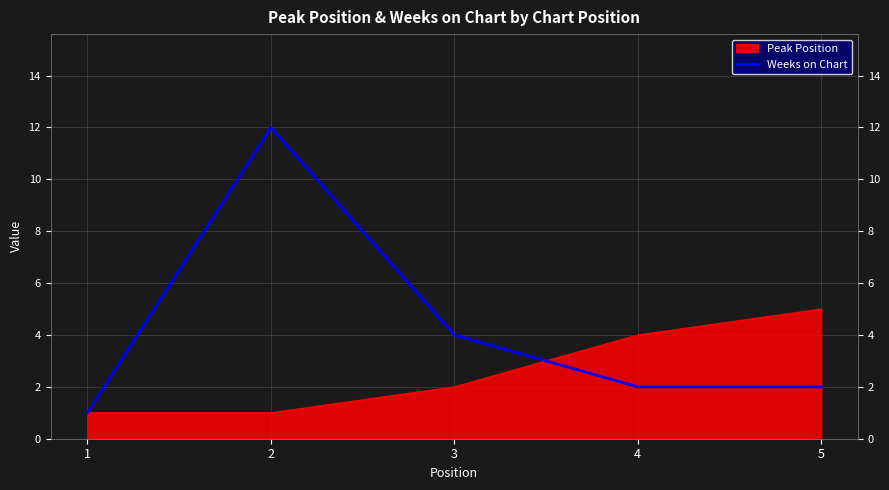

What is the highest value of the Peak Position series?

5